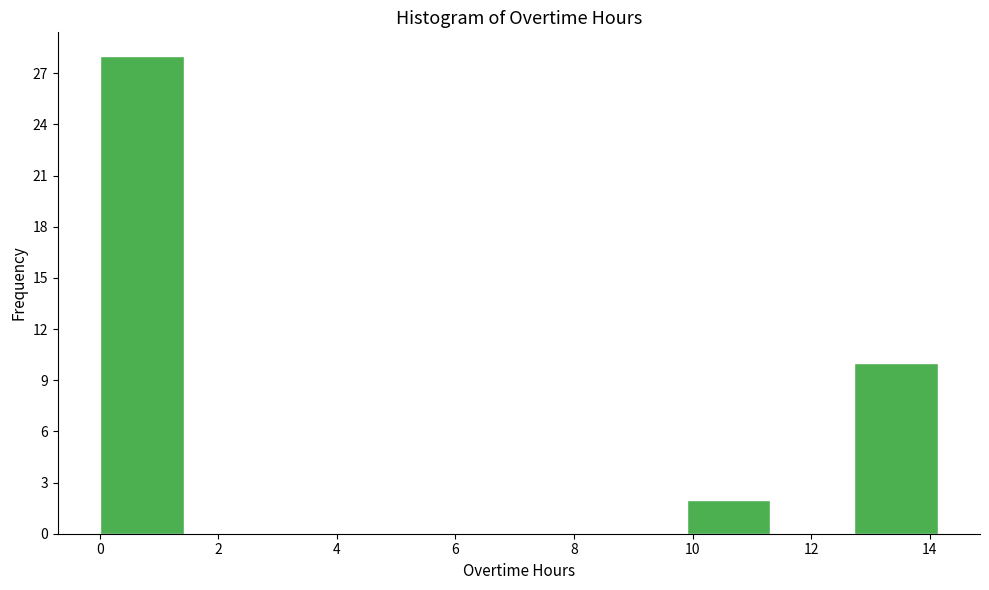

What is the height of the bar covering 9.8 to 11.4 on the x-axis? Neither the bar edges nor the heights are printed on the chart, so give them approximately, as read against the axes.

2